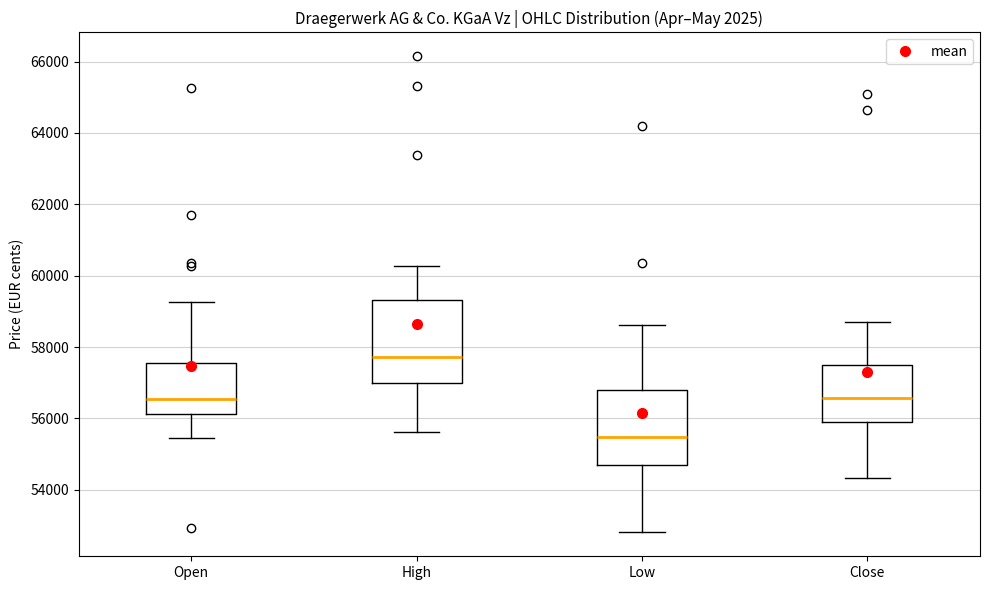

Where does the upper whisker of the box for Low end on the y-axis? The values are not printed on the chart, so give them approximately, as read against the axis.

58600